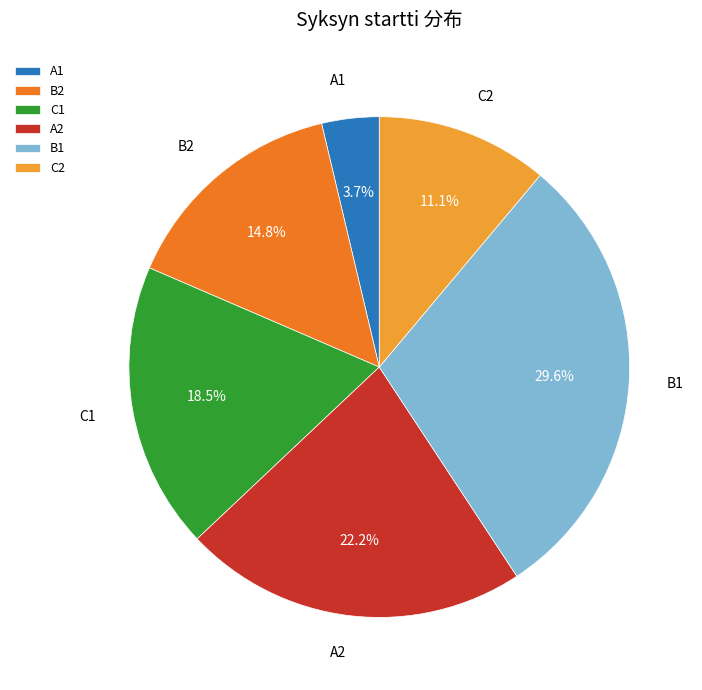

Between B1 and C1, which is larger?

B1